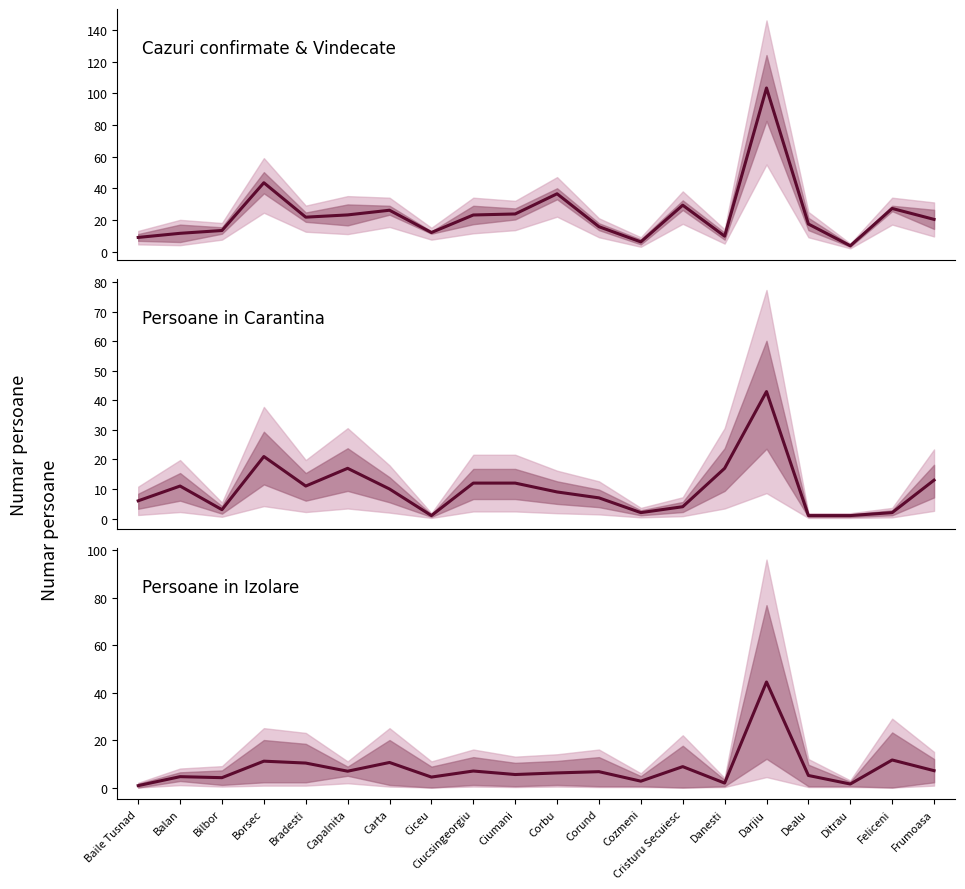

How many times do Persoane in Carantina and Persoane in Izolare cross each other?

8